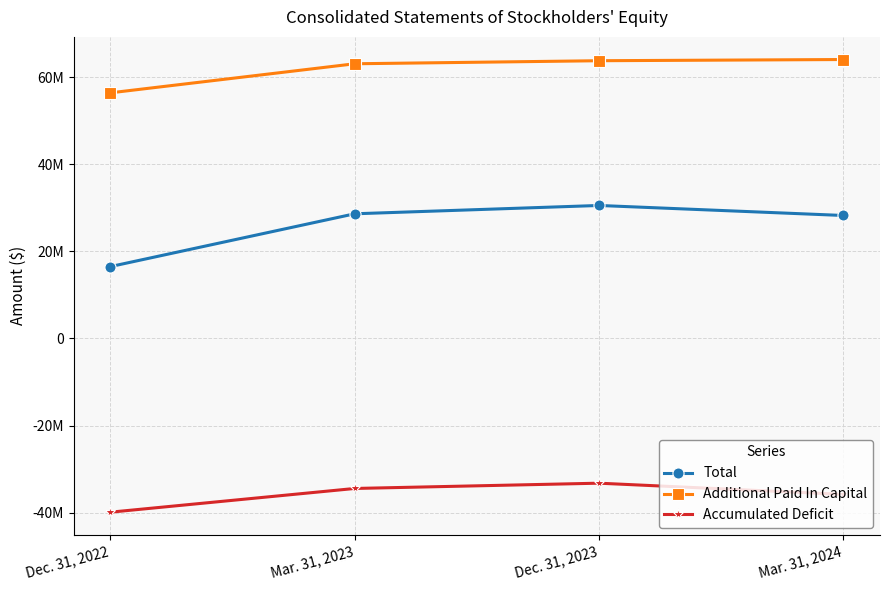

What are all the series names shown in the legend?

Total, Additional Paid In Capital, Accumulated Deficit